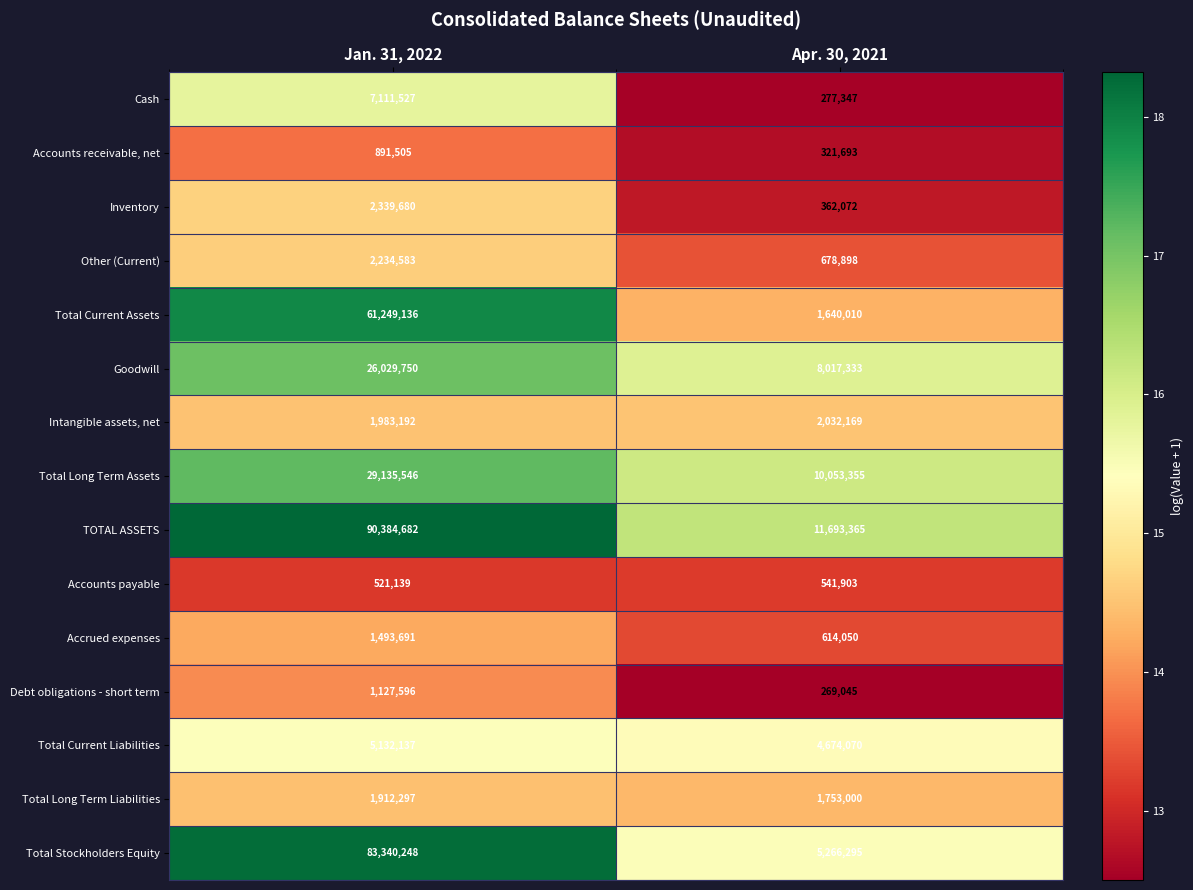

Which series has the largest total across all categories?

TOTAL ASSETS